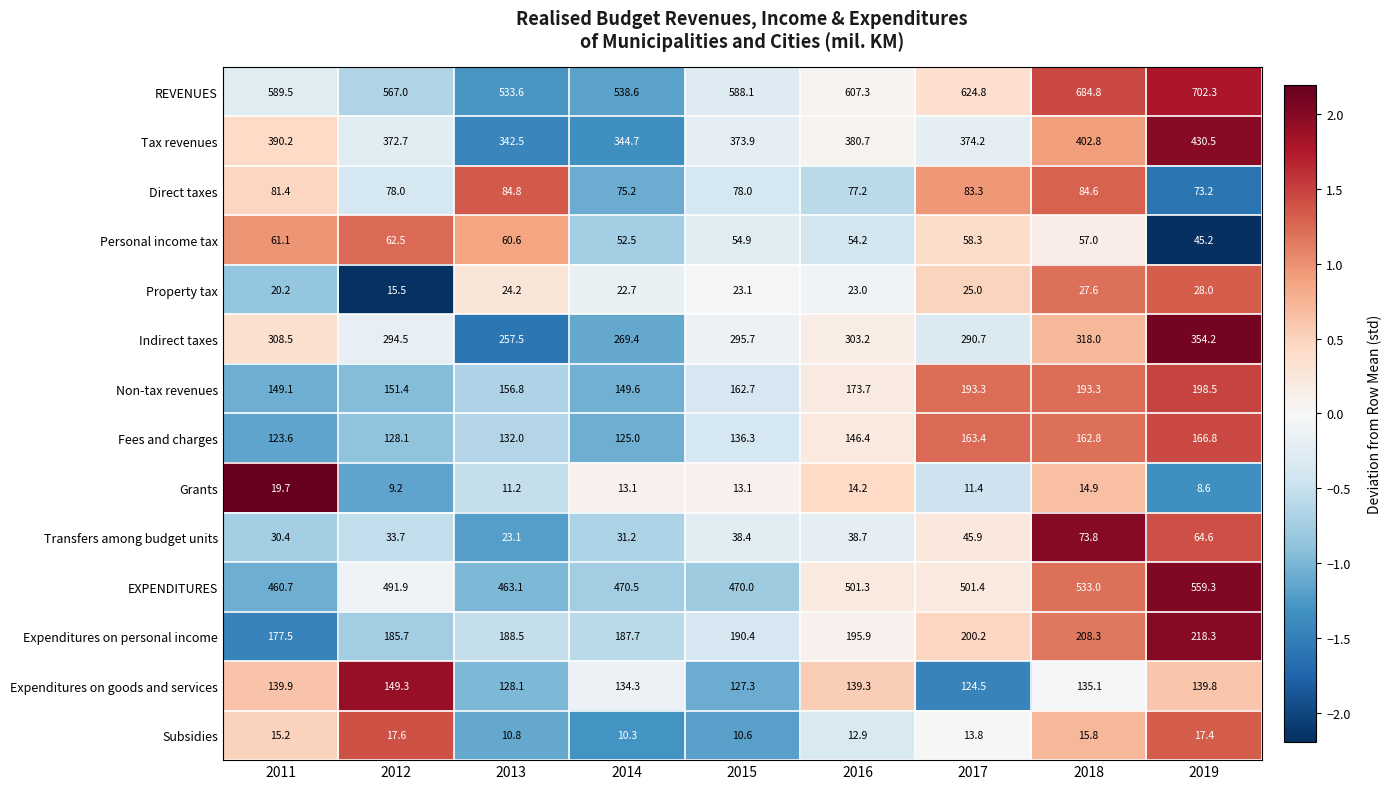

Count the number of data series in this chart.

14